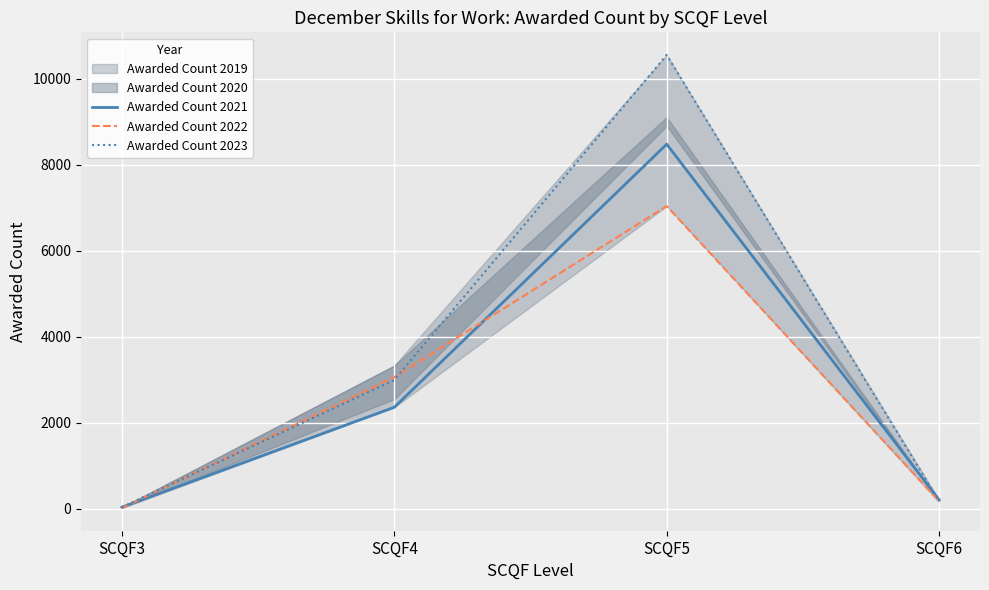

Is it true that Awarded Count 2021 equals 2360 at SCQF4?

True